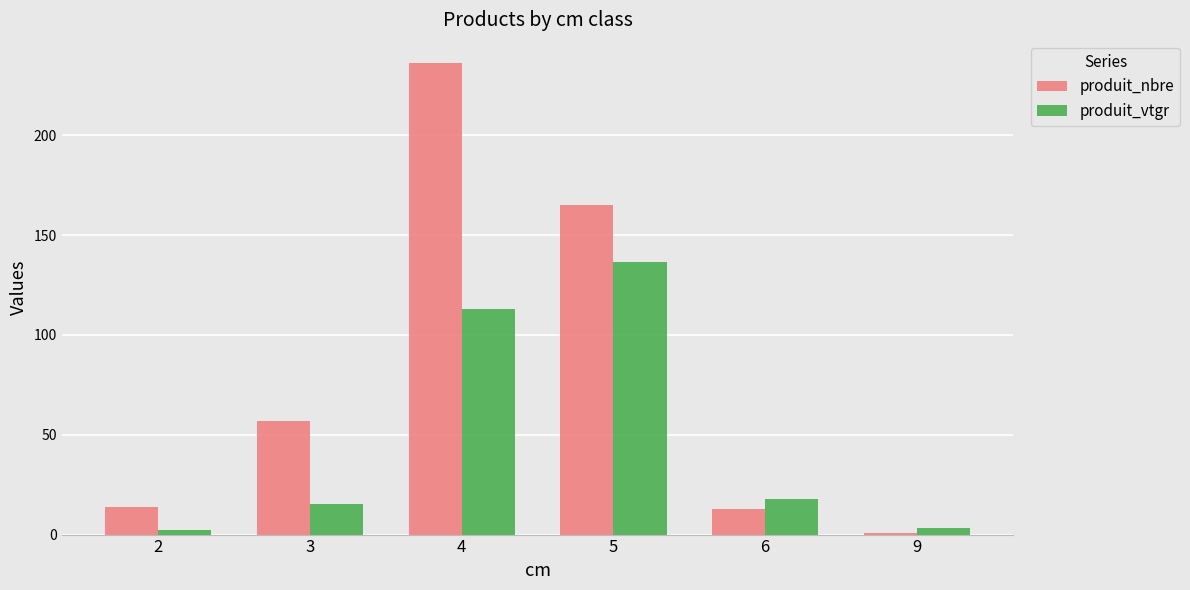

Which category has the lowest value in the produit_nbre series?

9